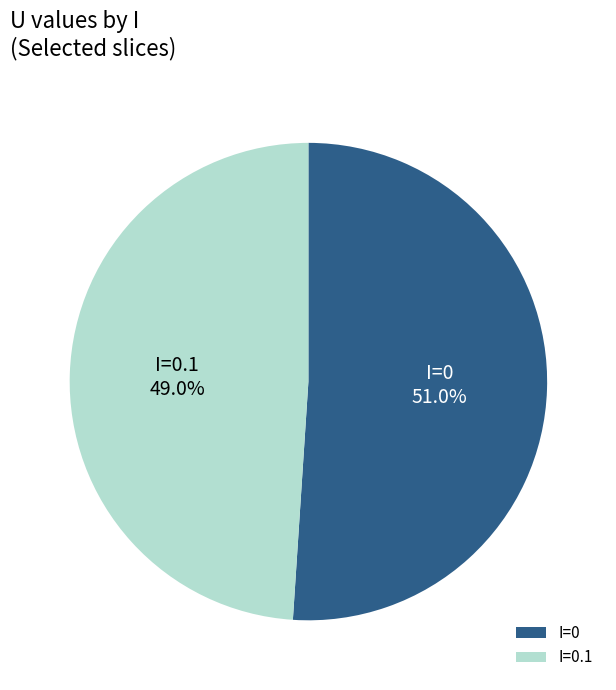

Which slice is the smallest?

I=0.1